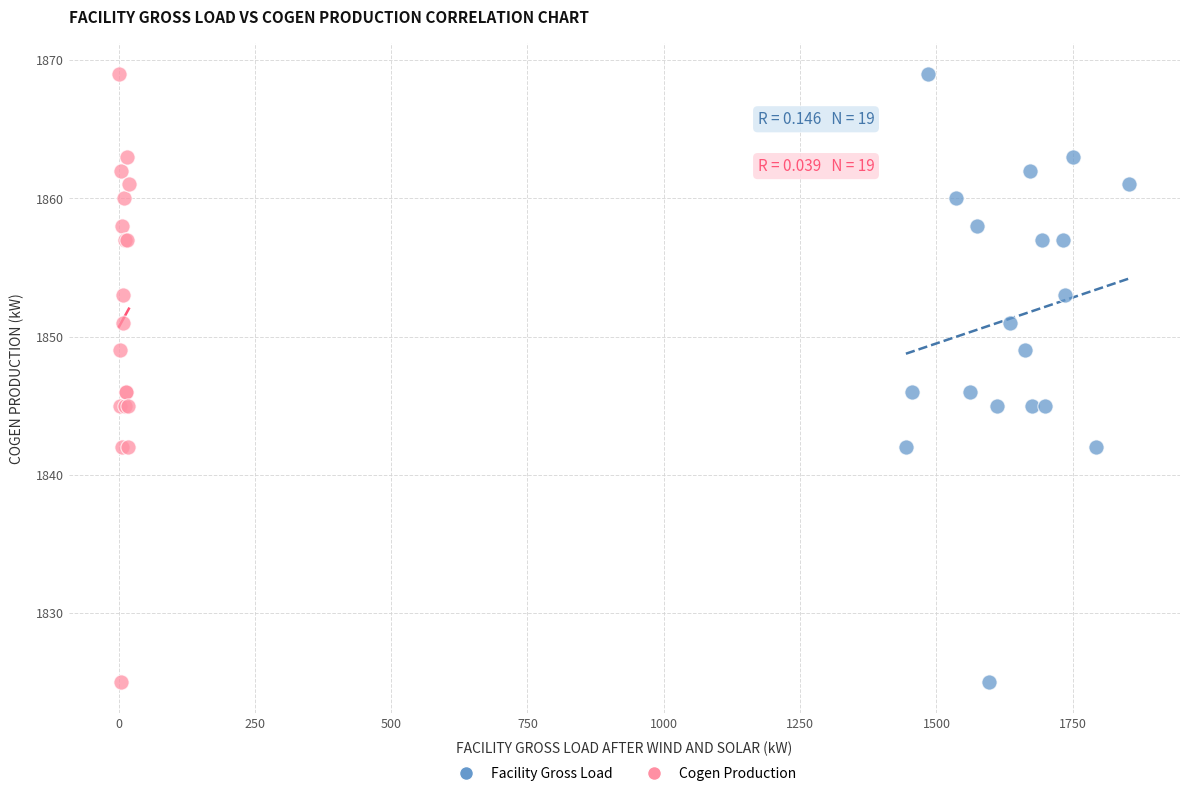

What are all the series names shown in the legend?

Facility Gross Load, Cogen Production